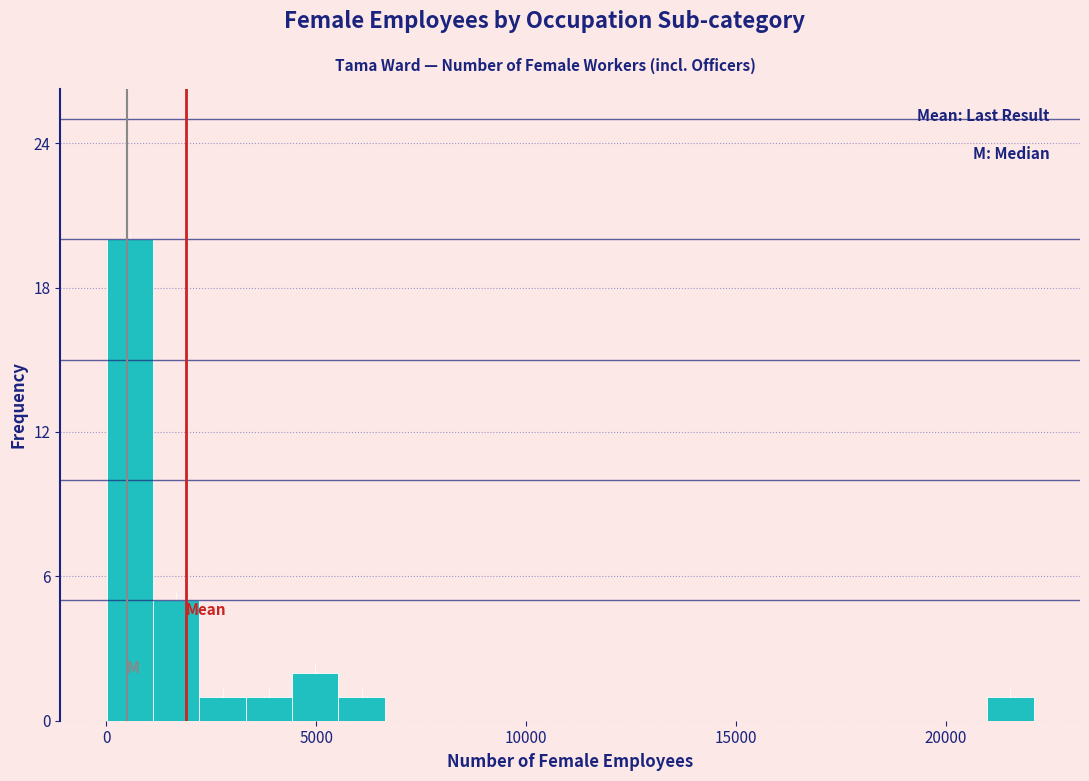

Read against the x-axis, roughly where is the centre of the tallest bar?

500